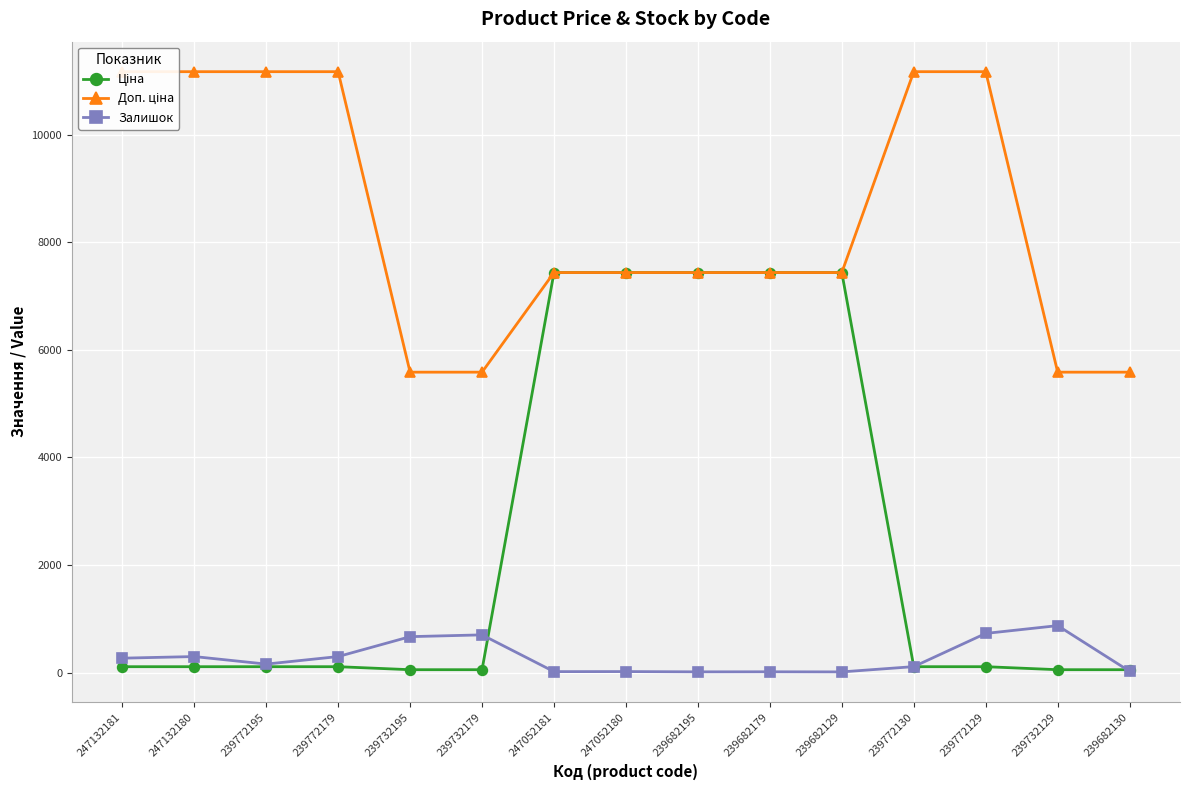

The Ціна series shows 163.6 at 239772179. True or false?

False